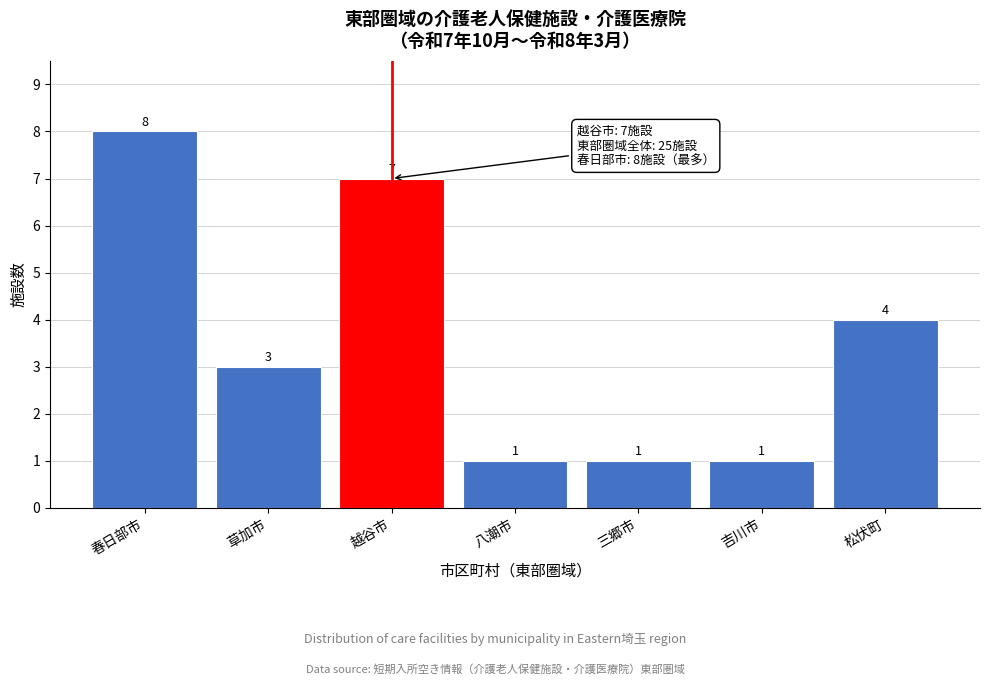

Reading left to right, what are all the values shown in this chart?

春日部市=8	草加市=3	越谷市=7	八潮市=1	三郷市=1	吉川市=1	松伏町=4